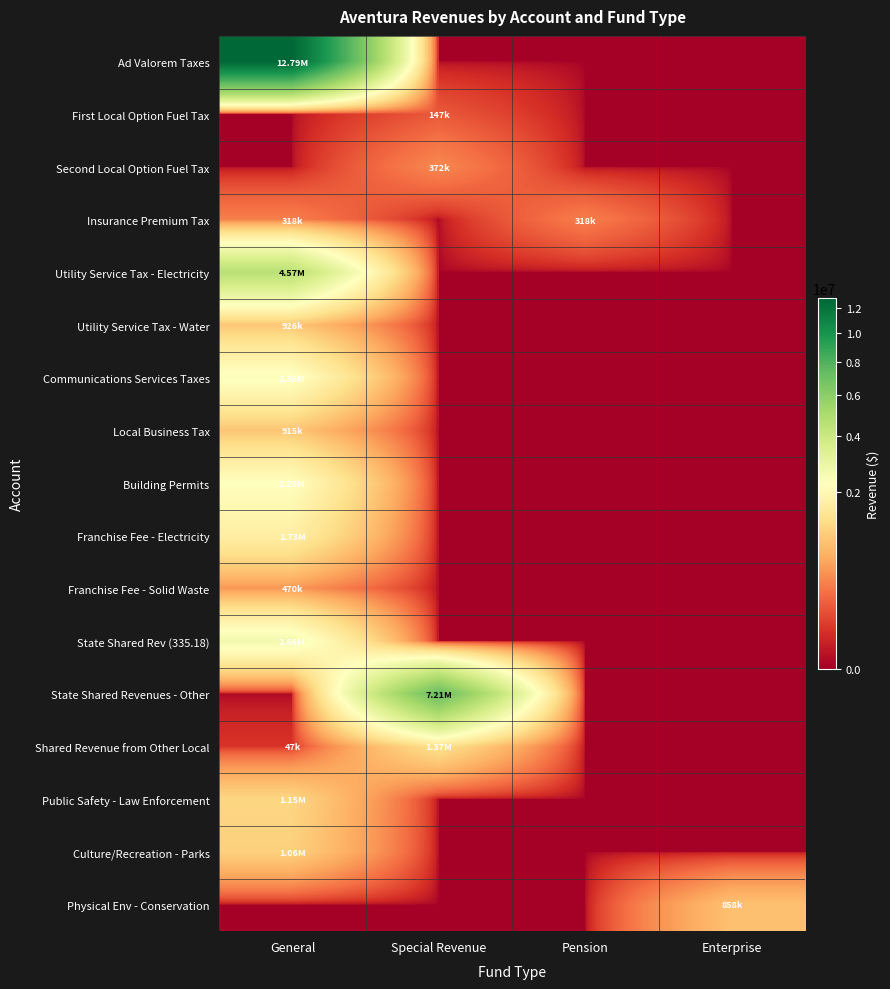

Reading left to right, transcribe all the data shown in this chart.

Ad Valorem Taxes: General=12791444	Special Revenue=0	Pension=0	Enterprise=0
First Local Option Fuel Tax: General=0	Special Revenue=146762	Pension=0	Enterprise=0
Second Local Option Fuel Tax: General=0	Special Revenue=371729	Pension=0	Enterprise=0
Insurance Premium Tax: General=318440	Special Revenue=0	Pension=318440	Enterprise=0
Utility Service Tax - Electricity: General=4572988	Special Revenue=0	Pension=0	Enterprise=0
Utility Service Tax - Water: General=926142	Special Revenue=0	Pension=0	Enterprise=0
Communications Services Taxes: General=2359286	Special Revenue=0	Pension=0	Enterprise=0
Local Business Tax: General=915238	Special Revenue=0	Pension=0	Enterprise=0
Building Permits: General=2253233	Special Revenue=0	Pension=0	Enterprise=0
Franchise Fee - Electricity: General=1730392	Special Revenue=0	Pension=0	Enterprise=0
Franchise Fee - Solid Waste: General=469662	Special Revenue=0	Pension=0	Enterprise=0
State Shared Rev (335.18): General=2657754	Special Revenue=0	Pension=0	Enterprise=0
State Shared Revenues - Other: General=0	Special Revenue=7213171	Pension=0	Enterprise=0
Shared Revenue from Other Local: General=46707	Special Revenue=1370840	Pension=0	Enterprise=0
Public Safety - Law Enforcement: General=1149366	Special Revenue=0	Pension=0	Enterprise=0
Culture/Recreation - Parks: General=1062354	Special Revenue=0	Pension=0	Enterprise=0
Physical Env - Conservation: General=0	Special Revenue=0	Pension=0	Enterprise=857558